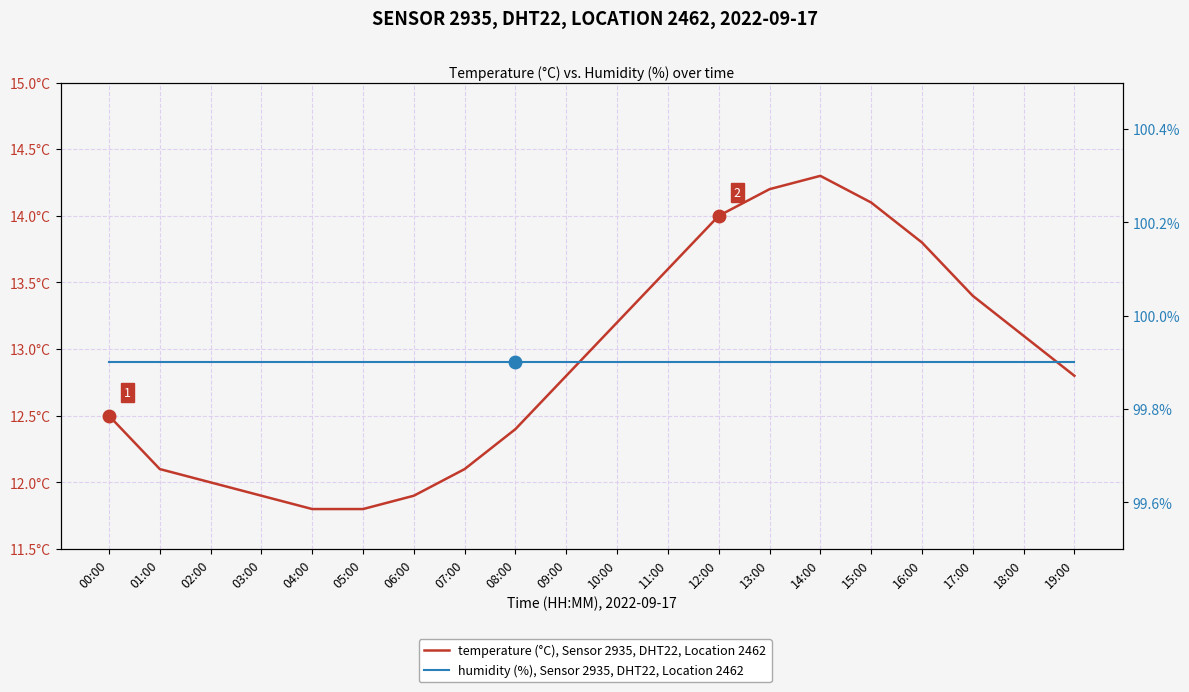

What is the value of the humidity (%), Sensor 2935, DHT22, Location 2462 point at the 6th from the left?

99.9